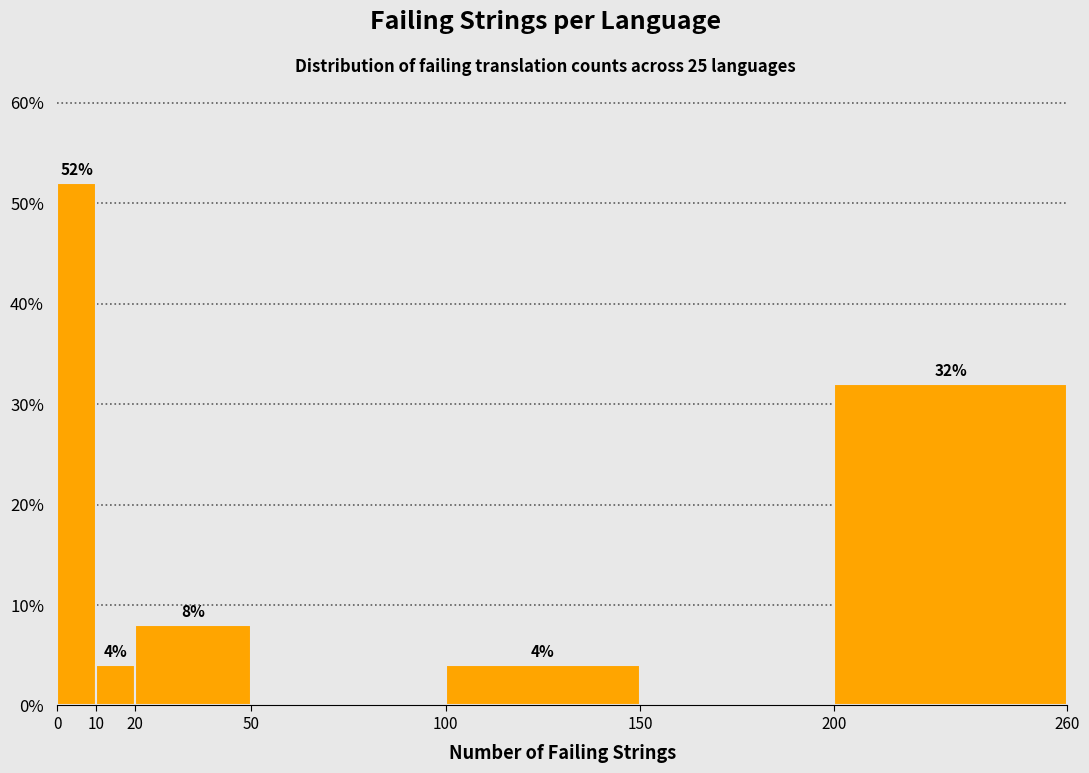

Over which range of the x-axis is the bar tallest?

0 to 10